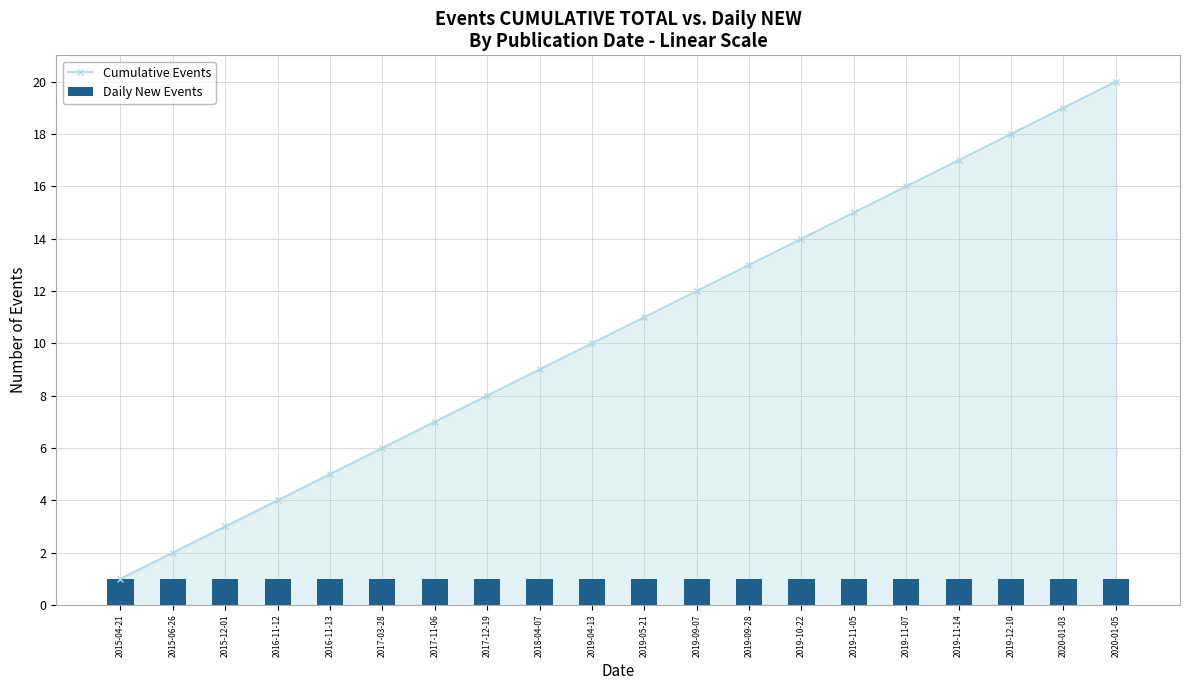

At which category is the sum across all series the highest?

2020-01-05